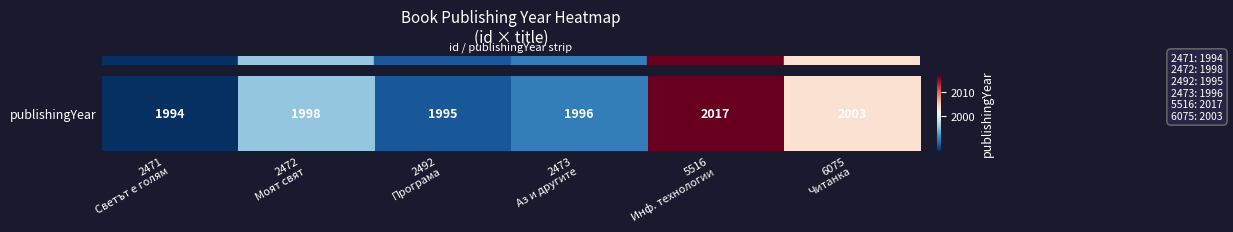

Reading right to left, transcribe all the data shown in this chart.

2003	2017	1996	1995	1998	1994